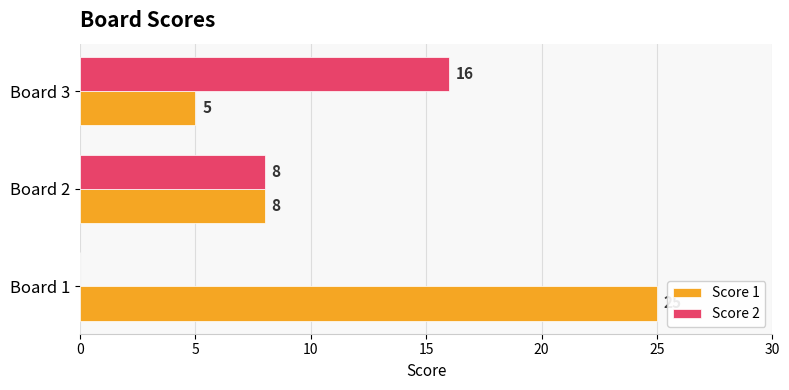

Is it true that Score 2 equals 16 at Board 3?

True